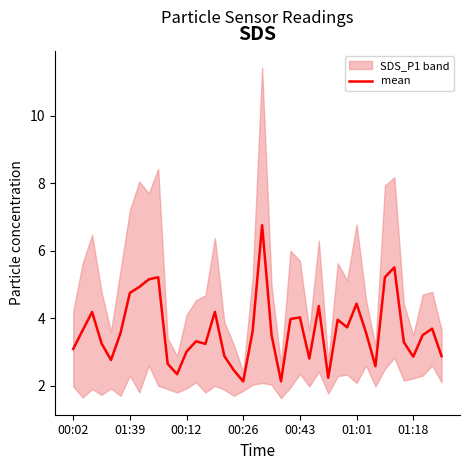

The mean series shows 4.8 at 01:39. True or false?

True